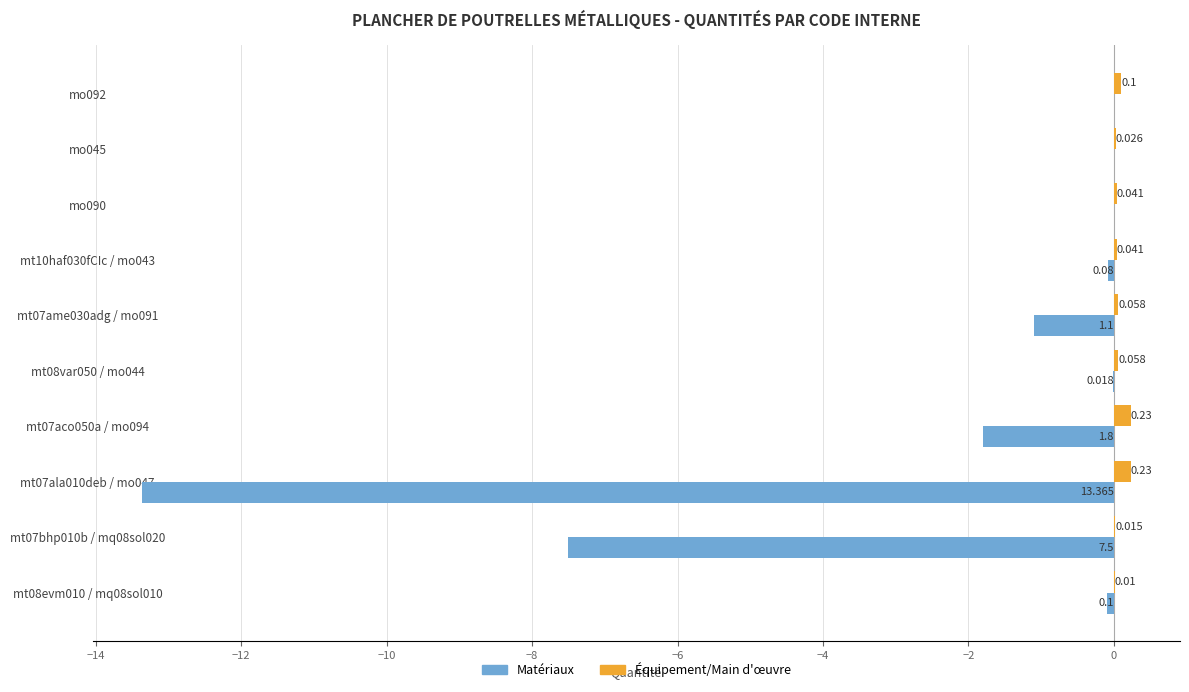

Count the number of categories in the chart.

10